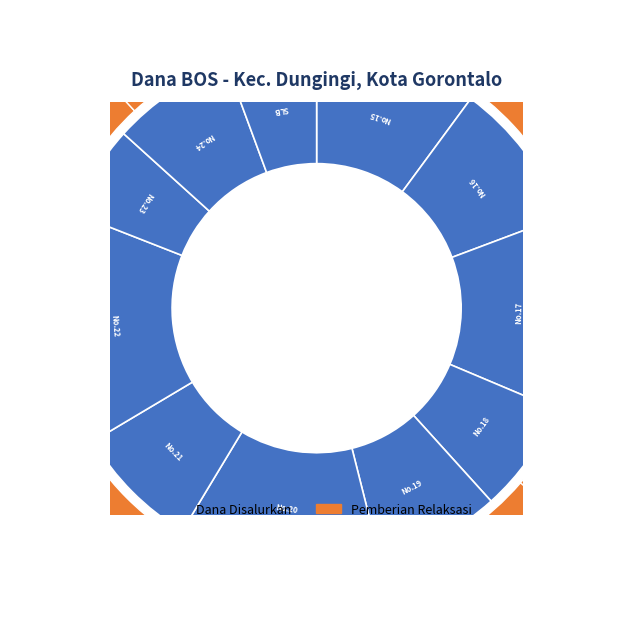

What is the smallest slice in the pie chart?

9